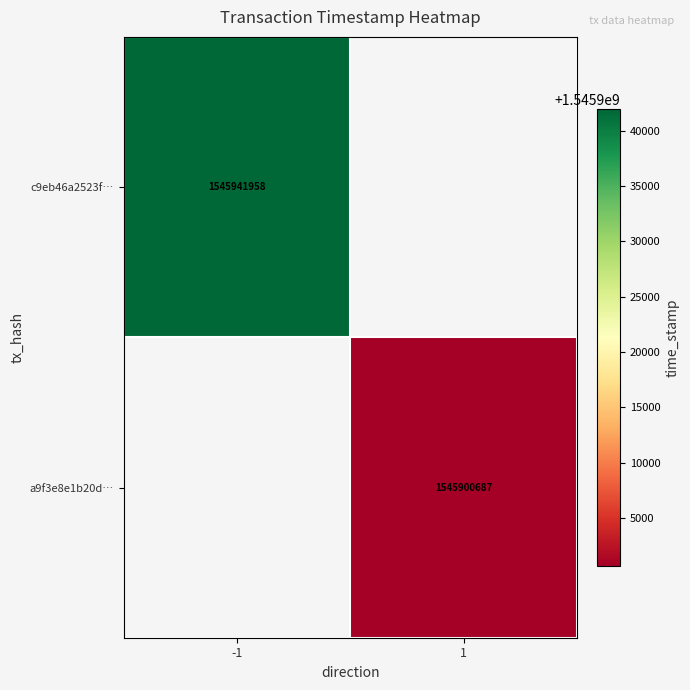

True or false: c9eb46a2523f… has a value of 1545941958 at -1.

True